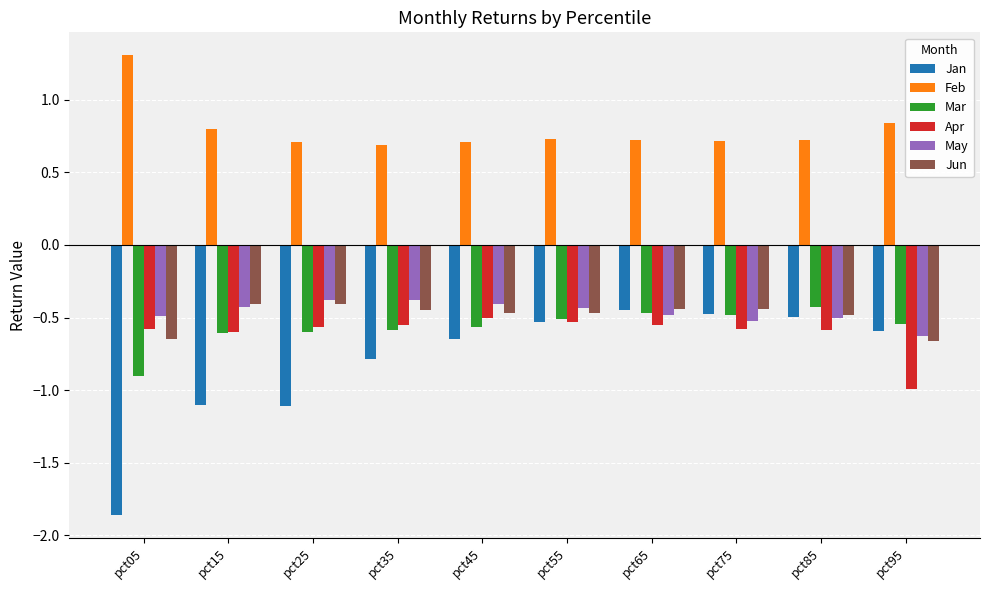

What is the greatest value displayed?

1.3